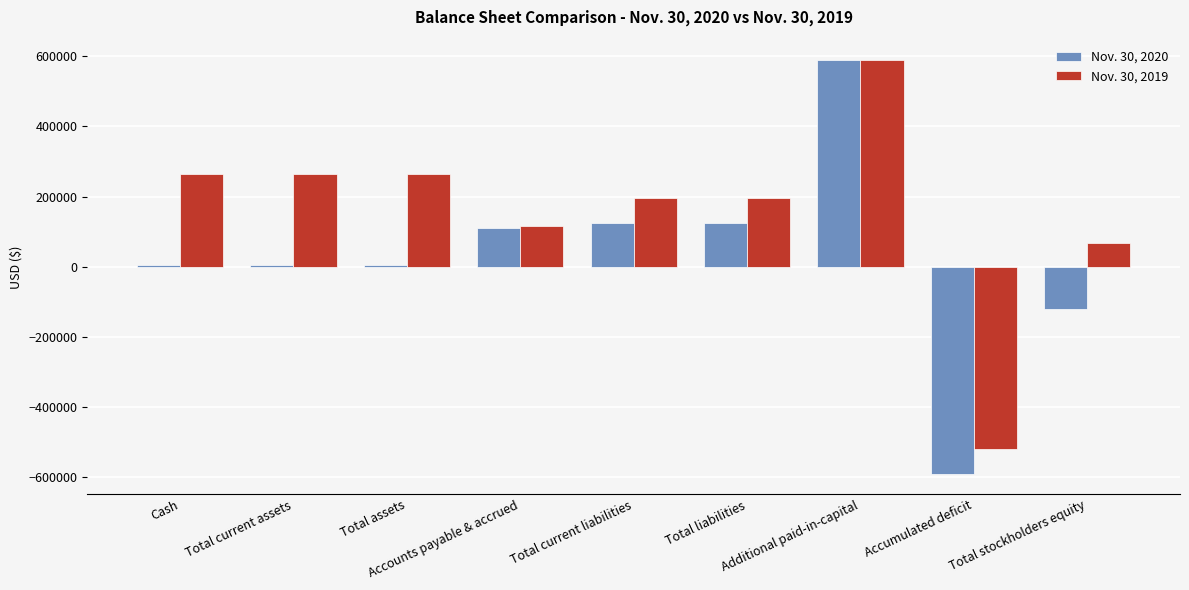

What is the highest value of the Nov. 30, 2019 series?

587805